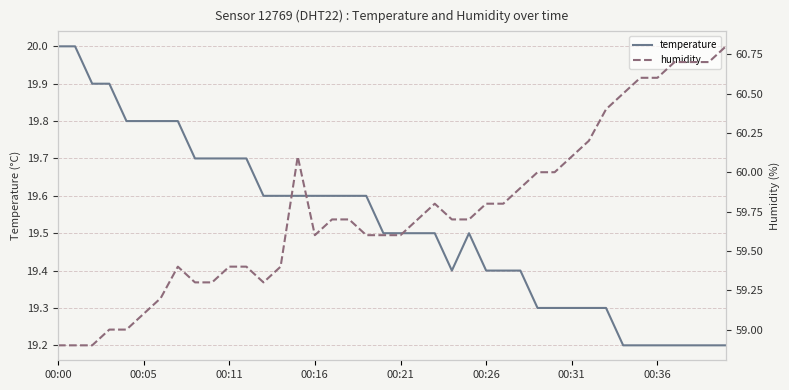

What is the spread (max minus min) of values at 9?

39.6